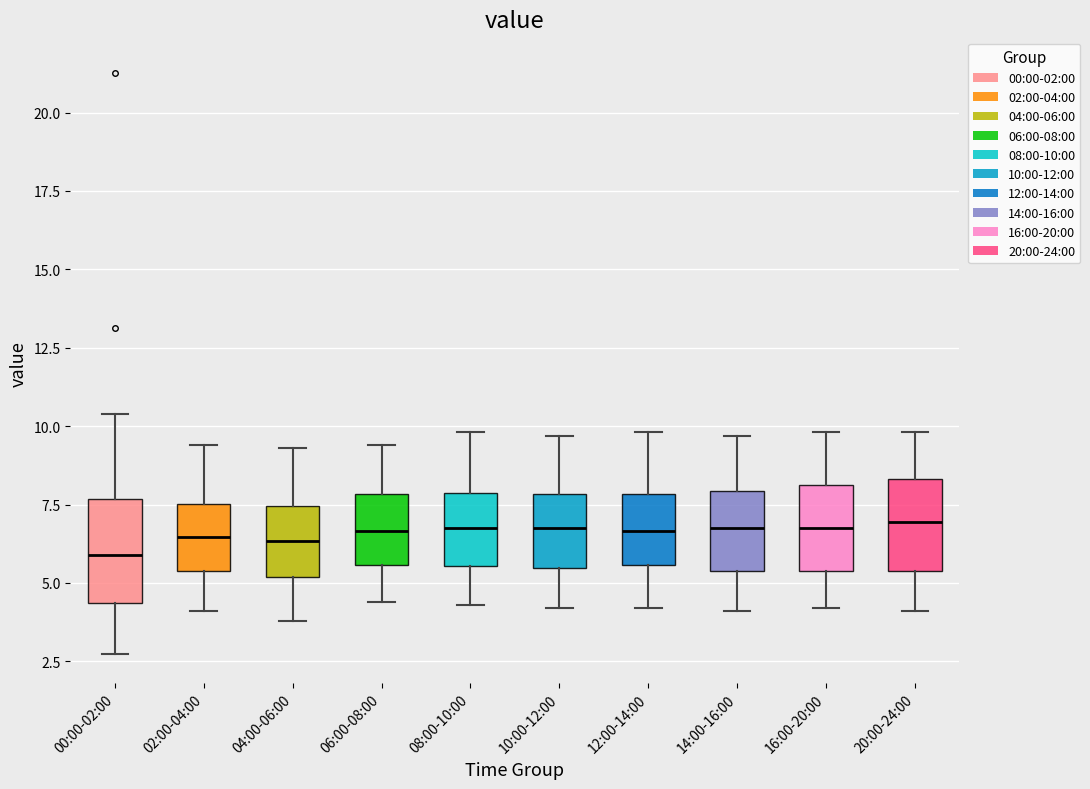

Reading left to right, read every box against the y-axis: the position of its median line, the range the box covers, and the ends of its whiskers. The values are not printed on the chart, so give them approximately, as read against the axis.

00:00-02:00: median 6.0, box 4.5 to 7.5, whiskers 2.5 to 10.5
02:00-04:00: median 6.5, box 5.5 to 7.5, whiskers 4.0 to 9.5
04:00-06:00: median 6.5, box 5.0 to 7.5, whiskers 4.0 to 9.5
06:00-08:00: median 6.5, box 5.5 to 8.0, whiskers 4.5 to 9.5
08:00-10:00: median 7.0, box 5.5 to 8.0, whiskers 4.5 to 10.0
10:00-12:00: median 7.0, box 5.5 to 8.0, whiskers 4.0 to 9.5
12:00-14:00: median 6.5, box 5.5 to 8.0, whiskers 4.0 to 10.0
14:00-16:00: median 7.0, box 5.5 to 8.0, whiskers 4.0 to 9.5
16:00-20:00: median 7.0, box 5.5 to 8.0, whiskers 4.0 to 10.0
20:00-24:00: median 7.0, box 5.5 to 8.5, whiskers 4.0 to 10.0